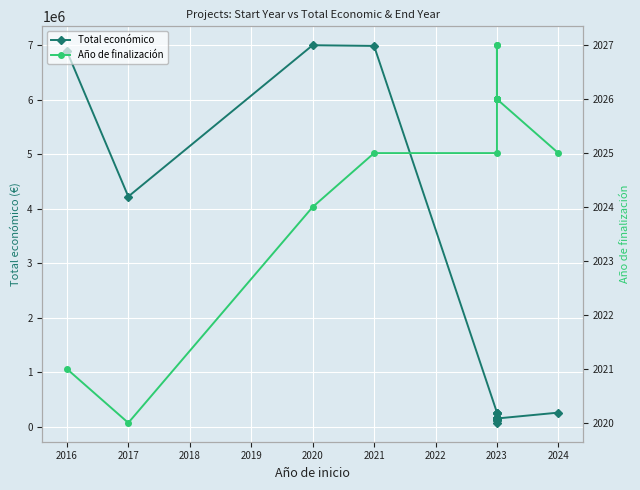

What is the highest value of the Año de finalización series?

2027